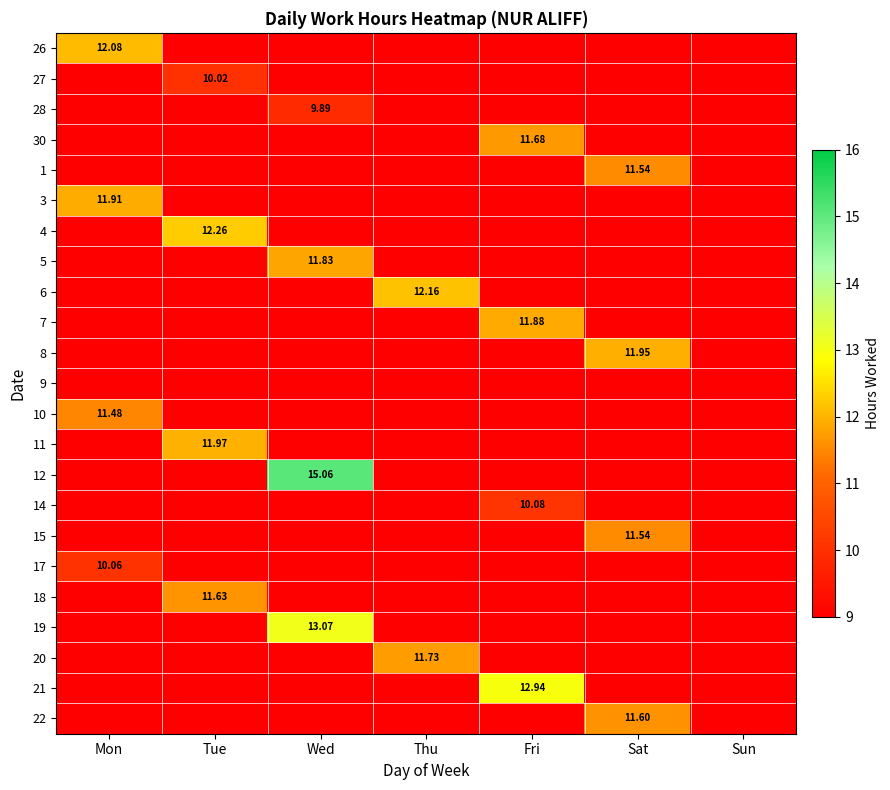

Is the value of 18 at Thu greater than the value of 12 at Thu?

No